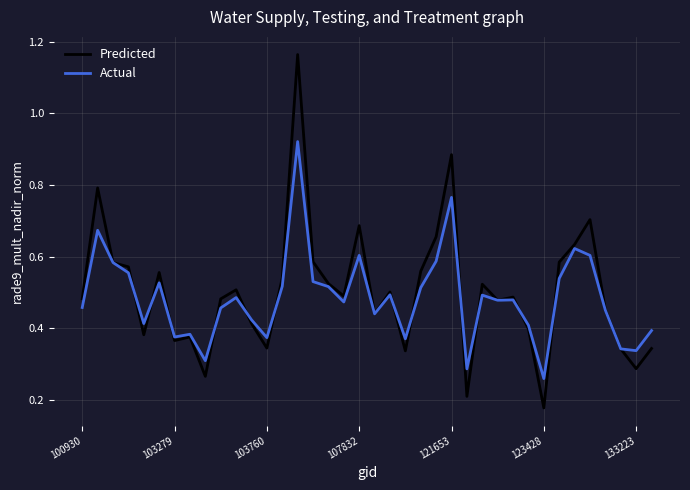

Rank the series by their maximum value, from highest to lowest.

Predicted, Actual